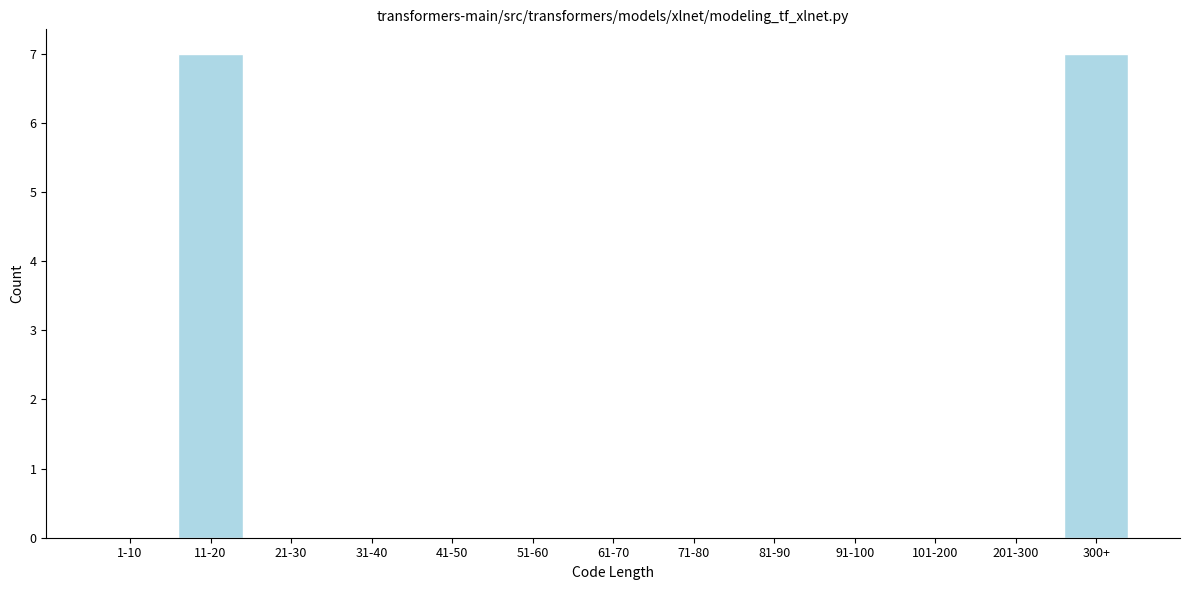

Reading left to right, what are all the values shown in this chart?

1-10=0	11-20=7	21-30=0	31-40=0	41-50=0	51-60=0	61-70=0	71-80=0	81-90=0	91-100=0	101-200=0	201-300=0	300+=7